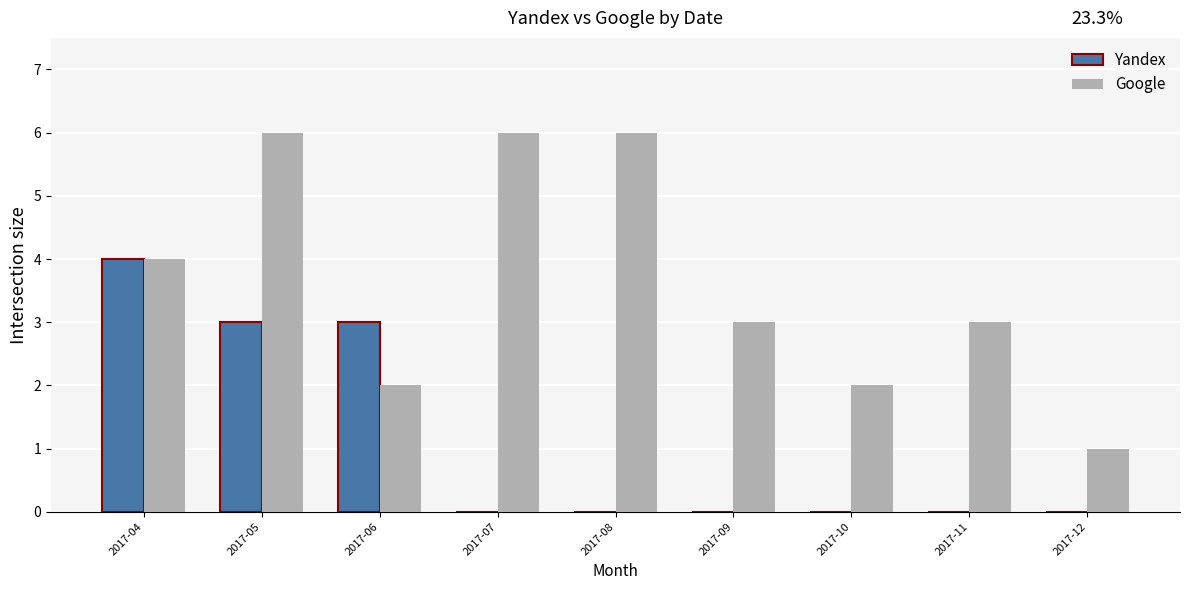

Reading left to right, transcribe all the data shown in this chart.

Yandex: 4	3	3	0	0	0	0	0	0
Google: 4	6	2	6	6	3	2	3	1